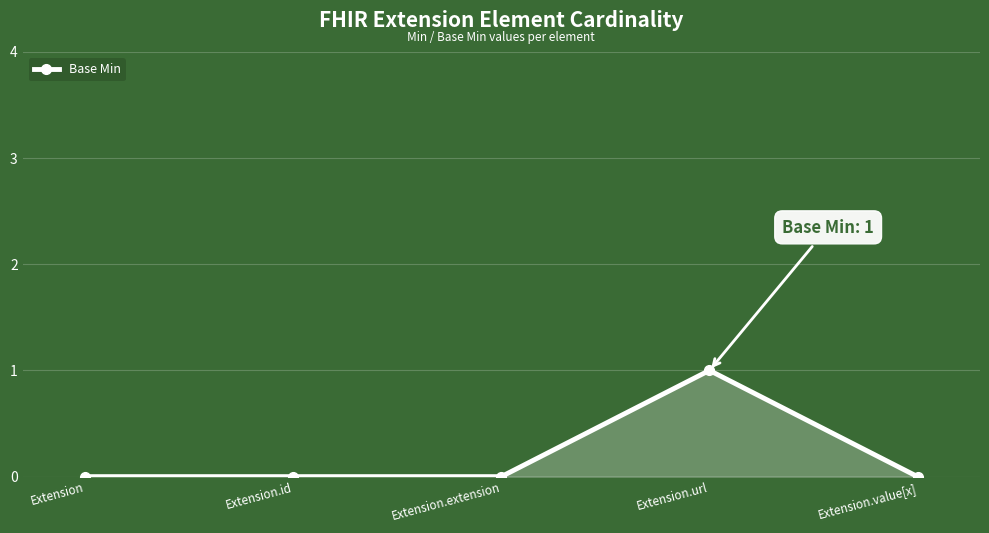

Reading left to right, what are all the values shown in this chart?

Extension=0	Extension.id=0	Extension.extension=0	Extension.url=1	Extension.value[x]=0